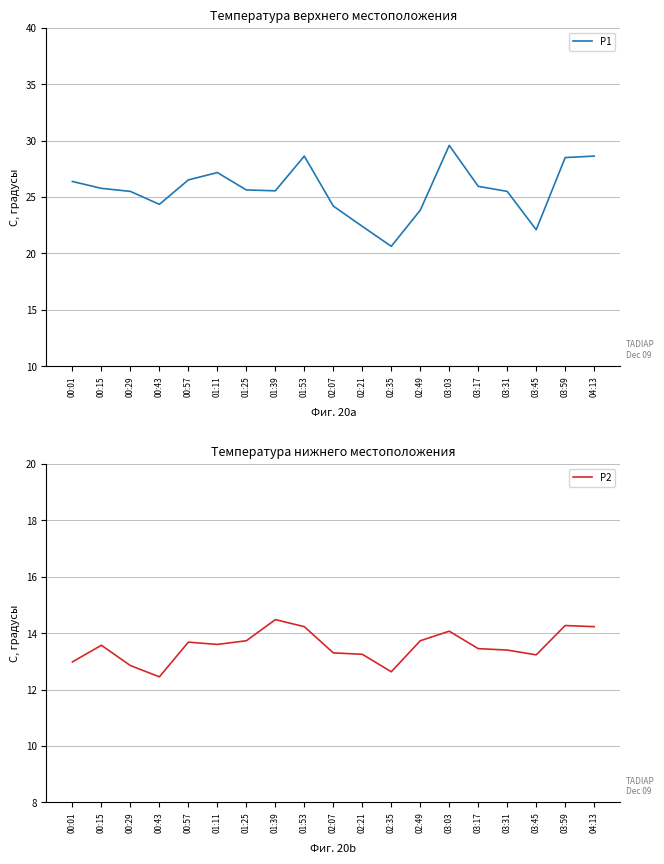

Count the number of categories in the chart.

19